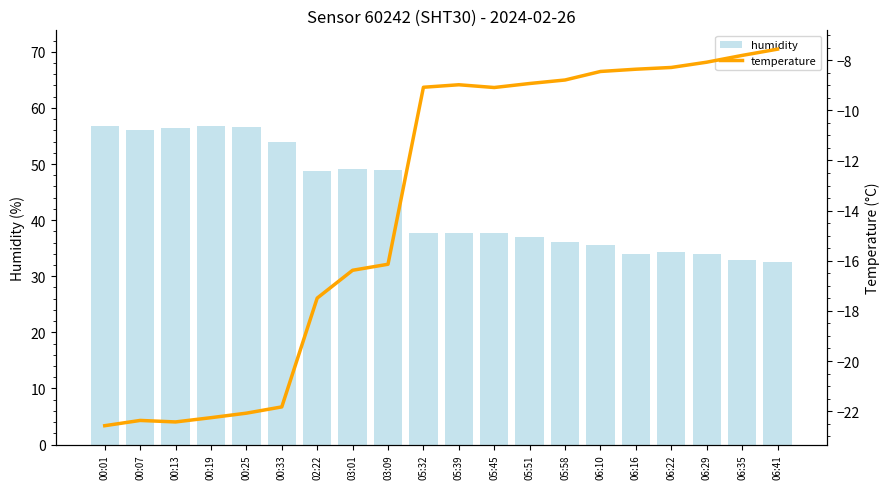

What is the difference between the maximum and minimum values in the humidity series?

24.2